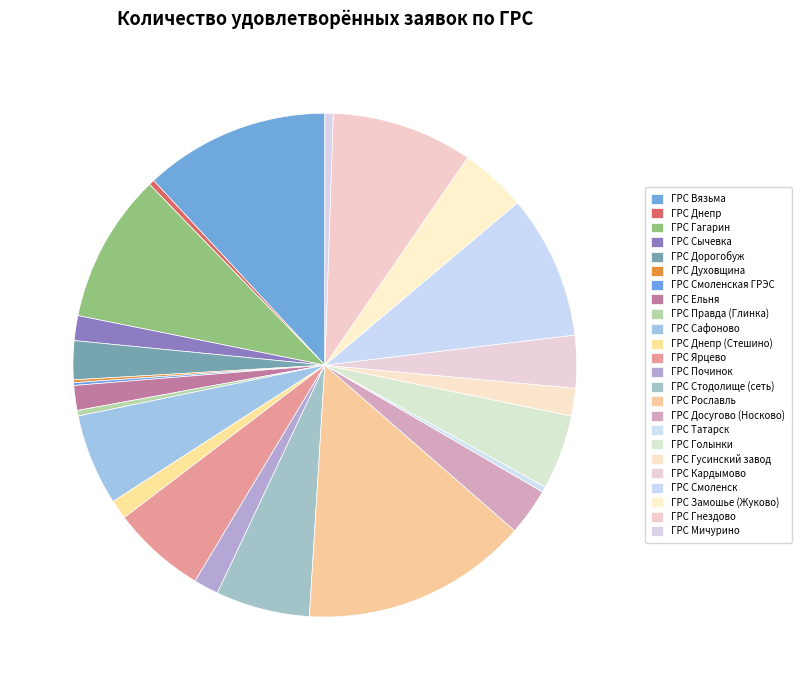

What percentage is the ГРС Вязьма slice, to the nearest percent?

12%